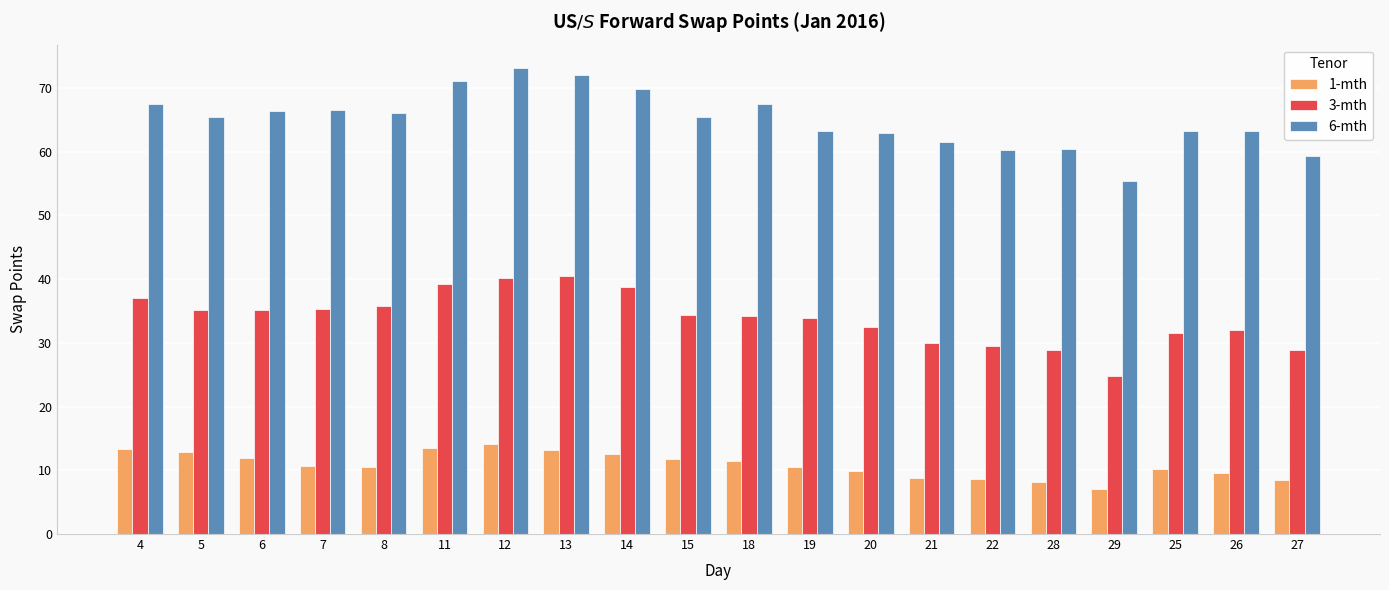

The 3-mth series shows 42.7 at 28. True or false?

False